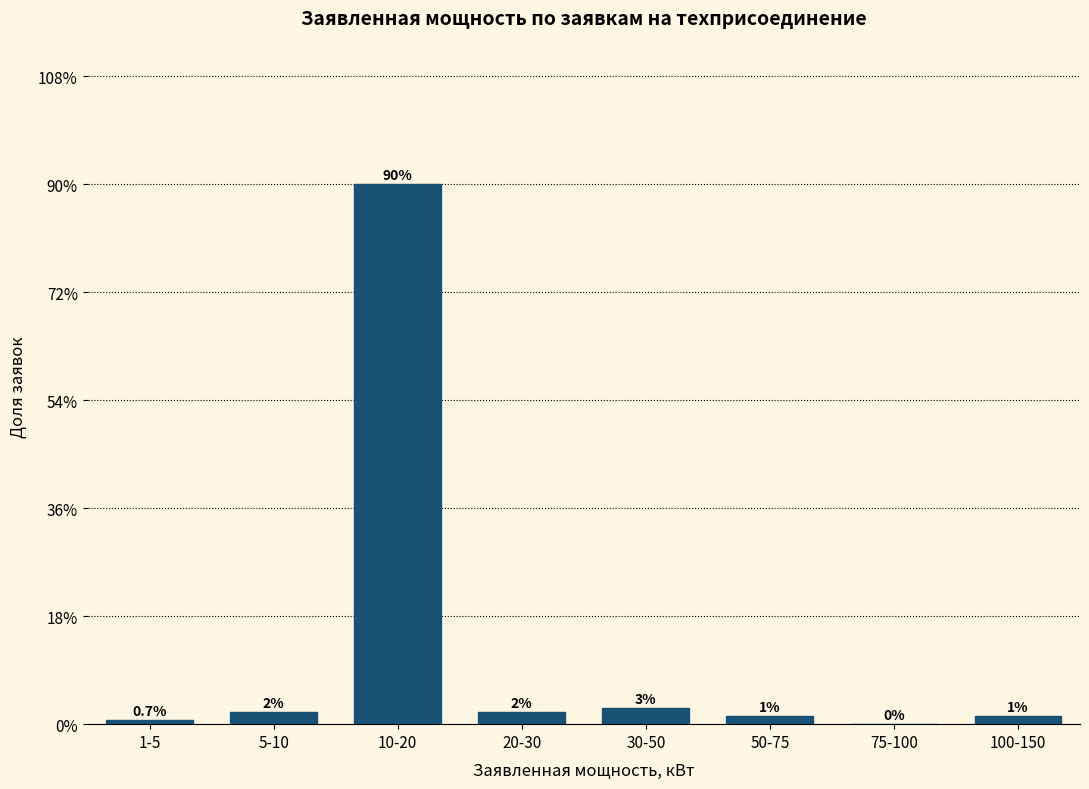

Where is the data nearest to the value 45?

30-50